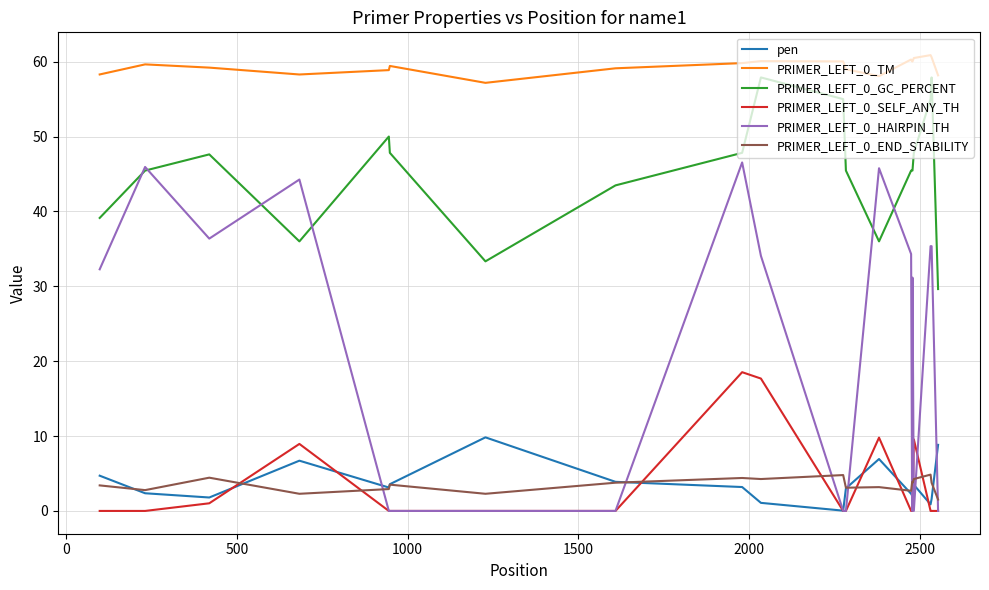

At how many categories does at least one series exceed 15?

20